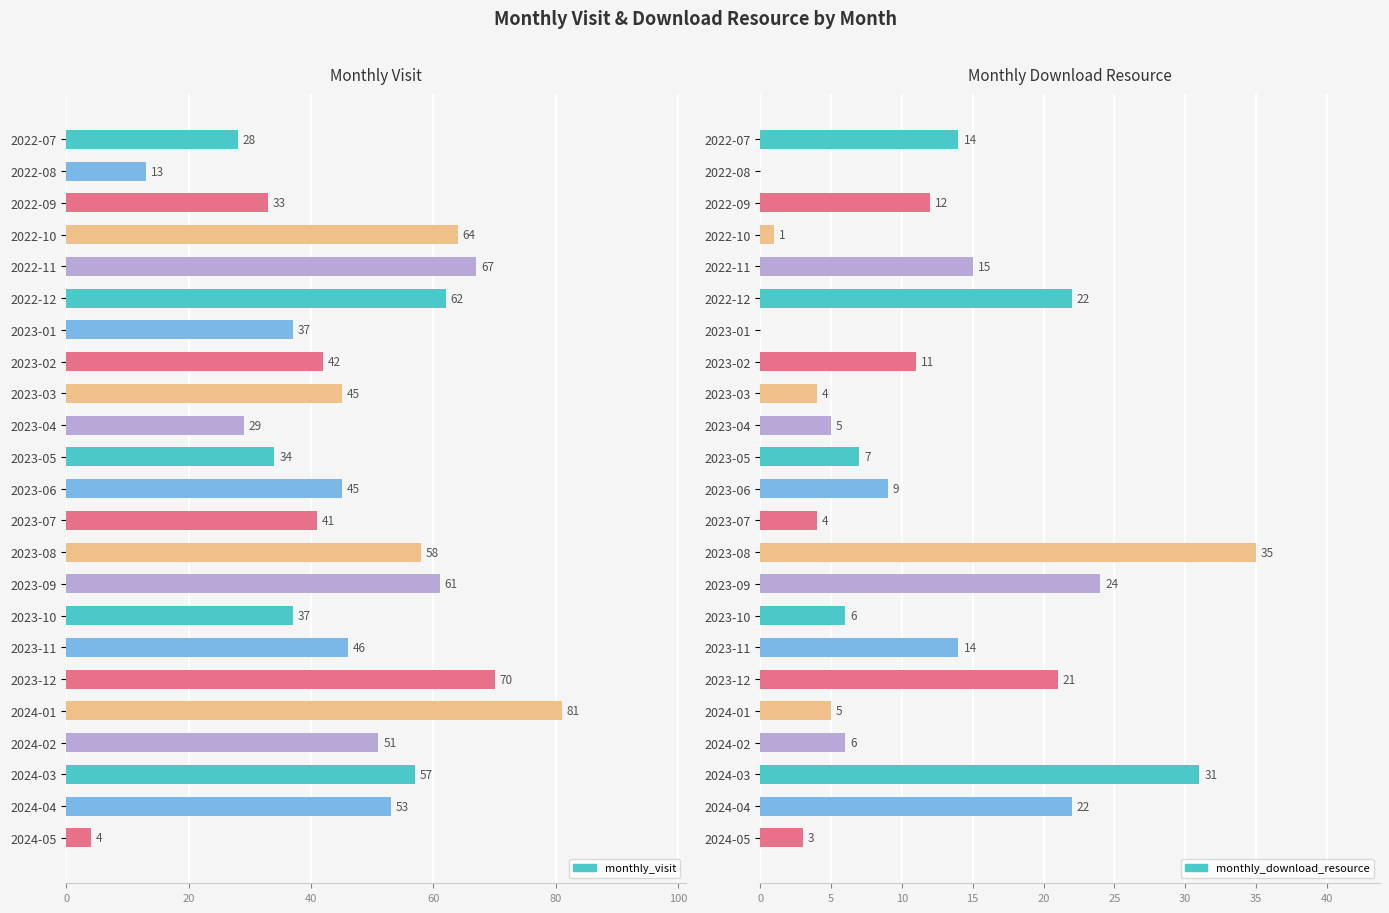

The monthly_download_resource series shows 24 at 2022-07. True or false?

False